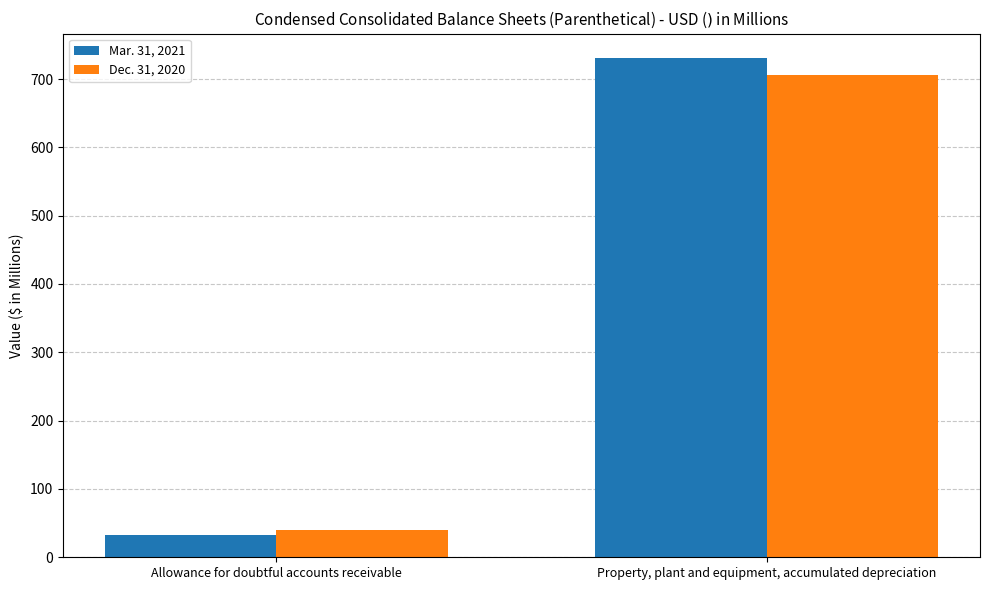

True or false: Dec. 31, 2020 has a value of 1233.7 at Property, plant and equipment, accumulated depreciation.

False